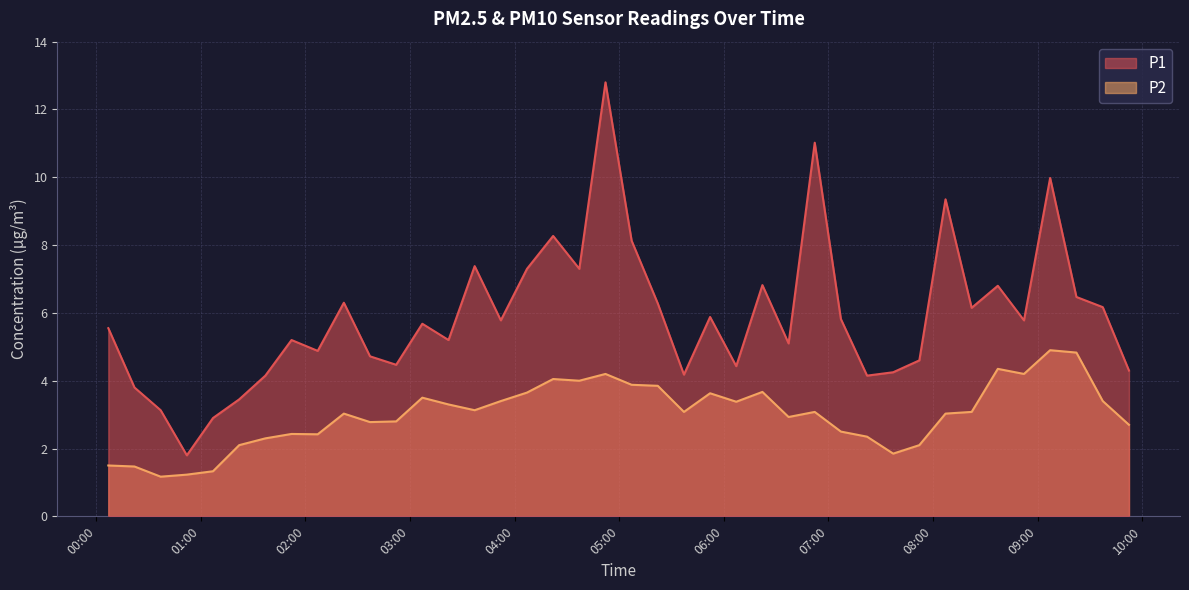

How many lines are shown in the chart?

2